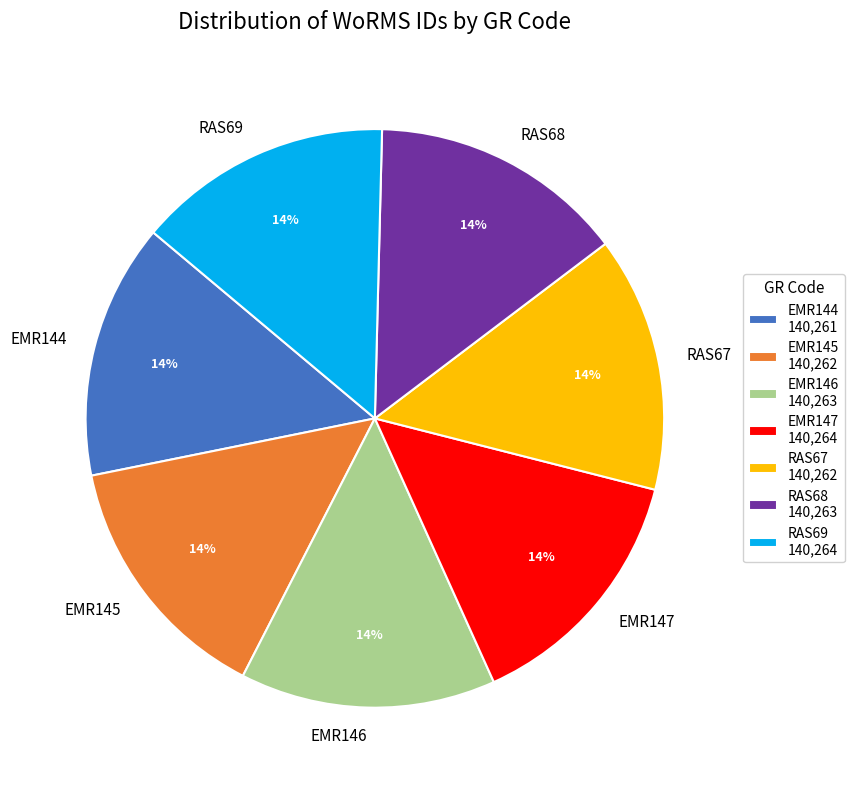

To the nearest percent, what is the average slice percentage?

14%